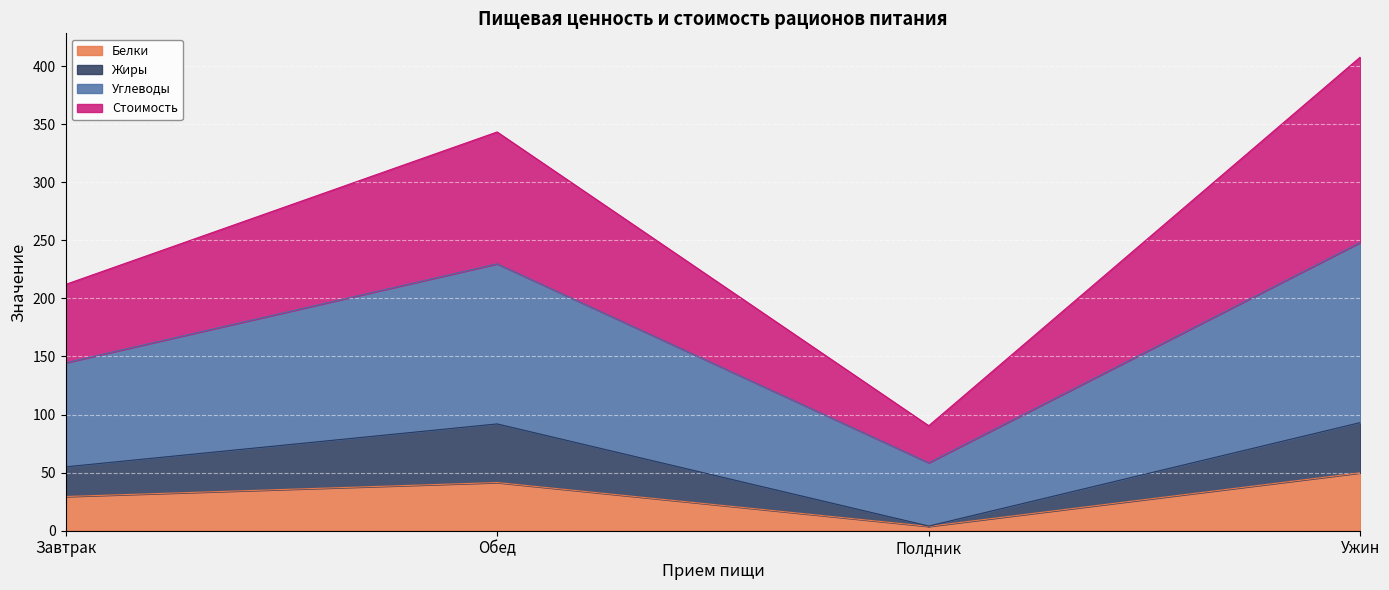

What is the lowest value of the Белки series?

3.8